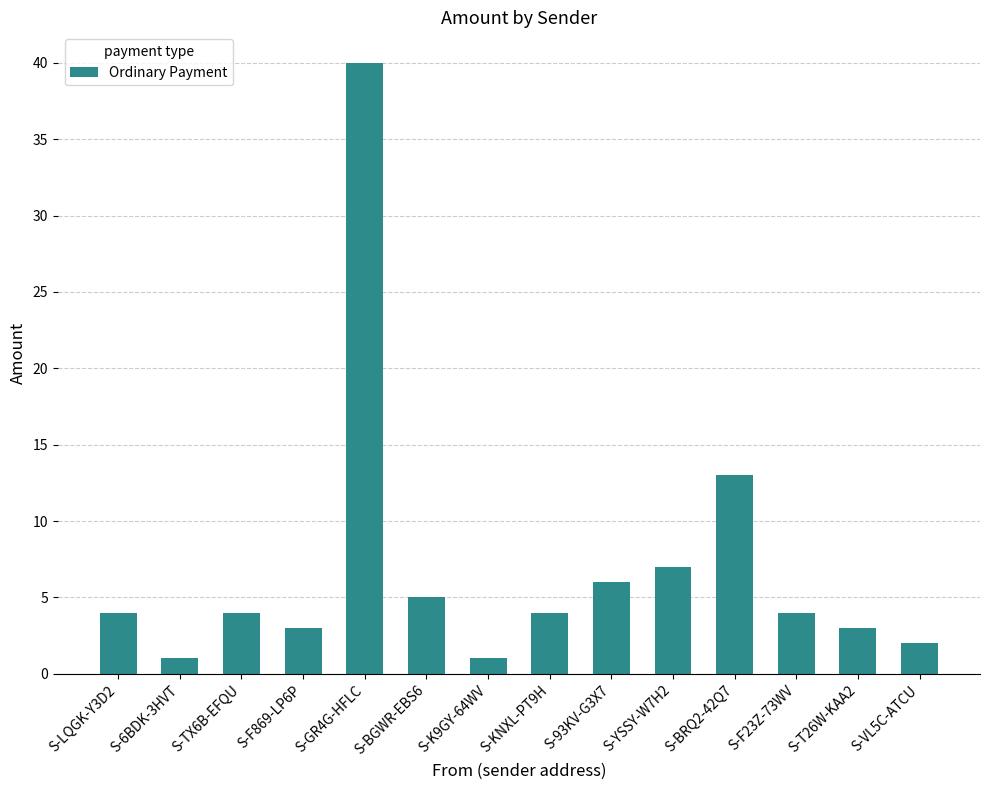

Reading left to right, list all the values displayed in this chart.

S-LQGK-Y3D2=4	S-6BDK-3HVT=1	S-TX6B-EFQU=4	S-F869-LP6P=3	S-GR4G-HFLC=40	S-BGWR-EBS6=5	S-K9GY-64WV=1	S-KNXL-PT9H=4	S-93KV-G3X7=6	S-YSSY-W7H2=7	S-BRQ2-42Q7=13	S-F23Z-73WV=4	S-T26W-KAA2=3	S-VL5C-ATCU=2